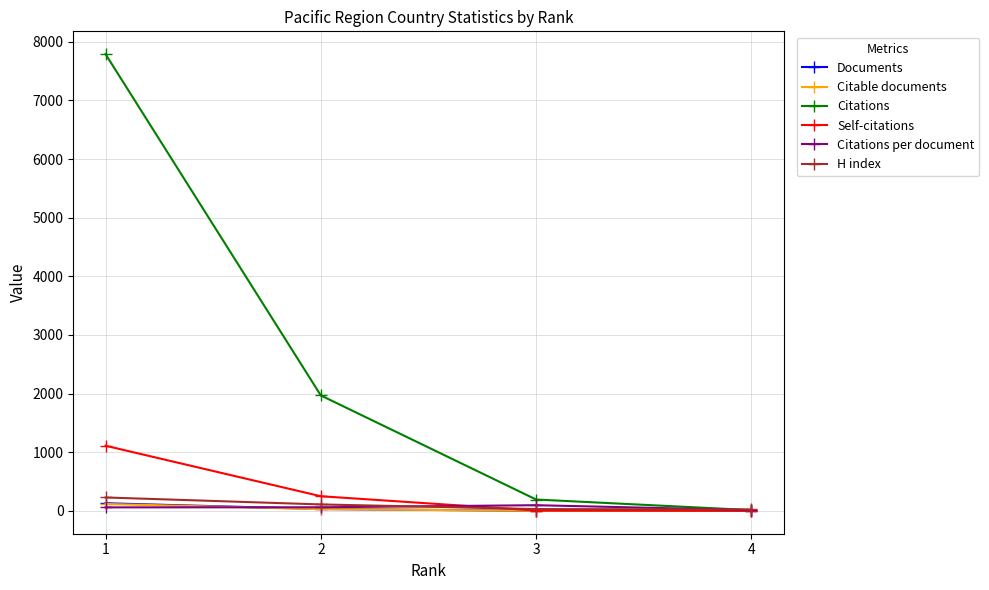

Rank the categories by Citations value from lowest to highest.

4, 3, 2, 1